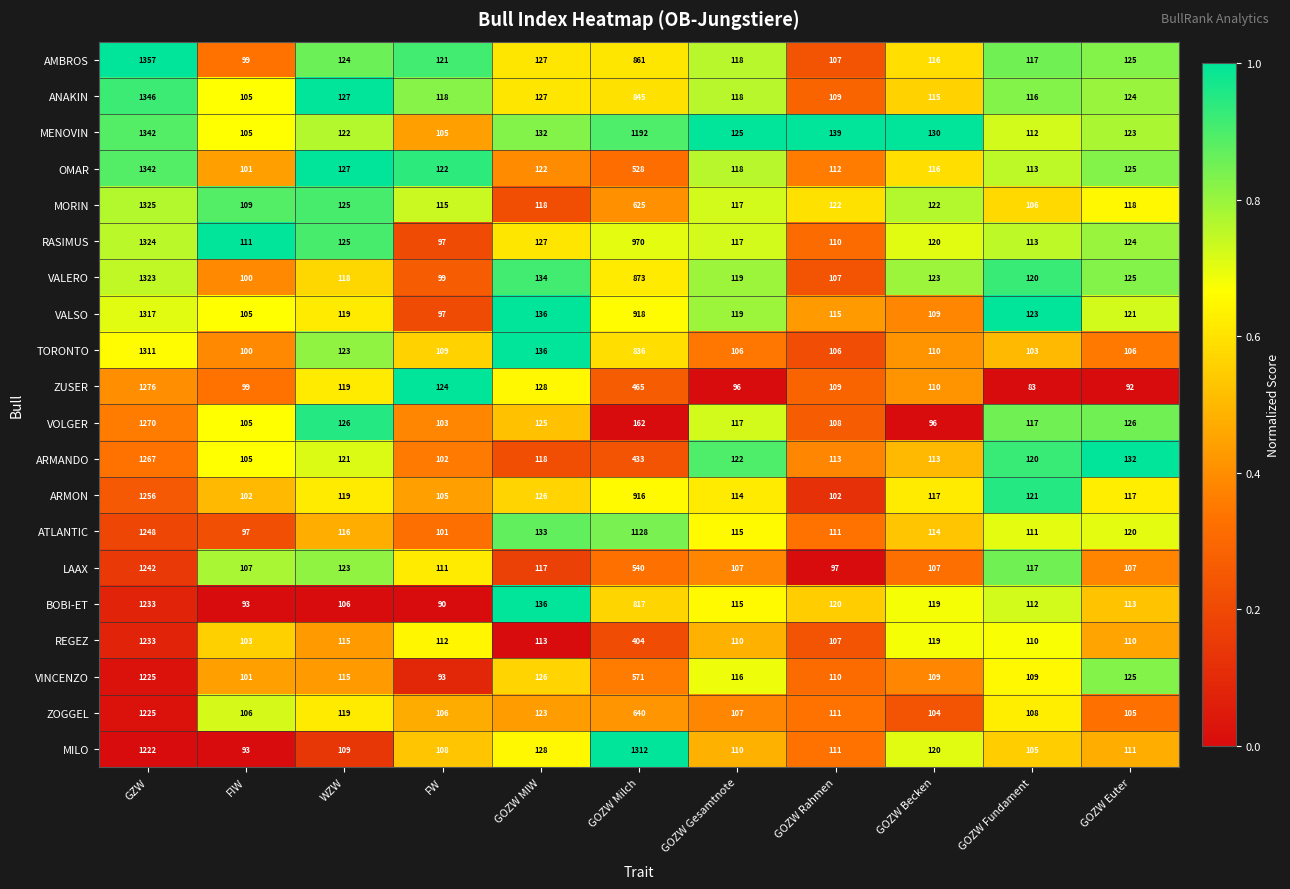

At which label does LAAX reach its minimum?

GOZW Rahmen